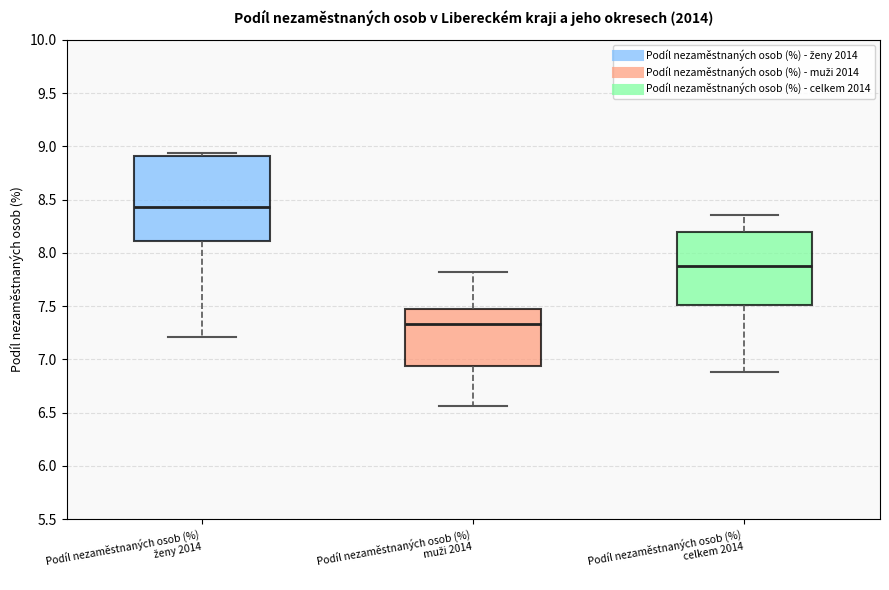

Where does the median line of the box for Podíl nezaměstnaných osob (%) celkem 2014 sit on the y-axis? The values are not printed on the chart, so give them approximately, as read against the axis.

7.90